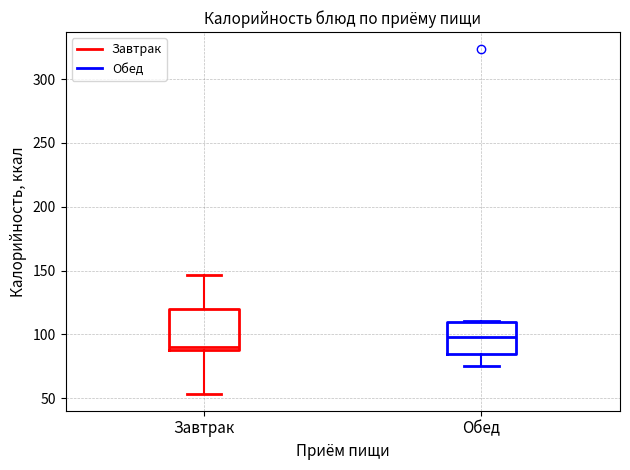

Where is the upper edge of the box for Обед on the y-axis? The values are not printed on the chart, so give them approximately, as read against the axis.

110